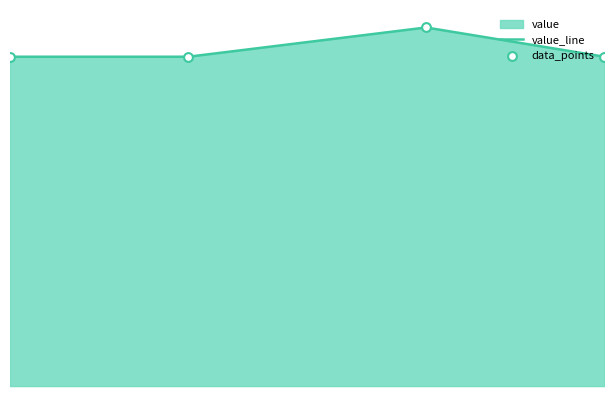

Which series has the largest total across all categories?

value_line